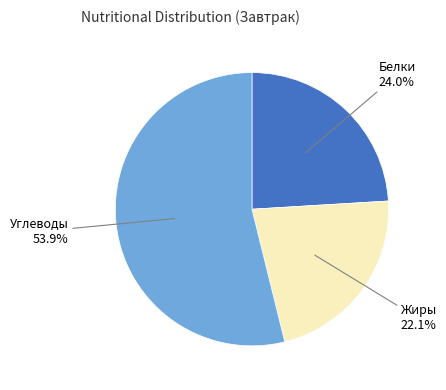

Approximately how many times larger is the value at Жиры compared to Белки?

0.9